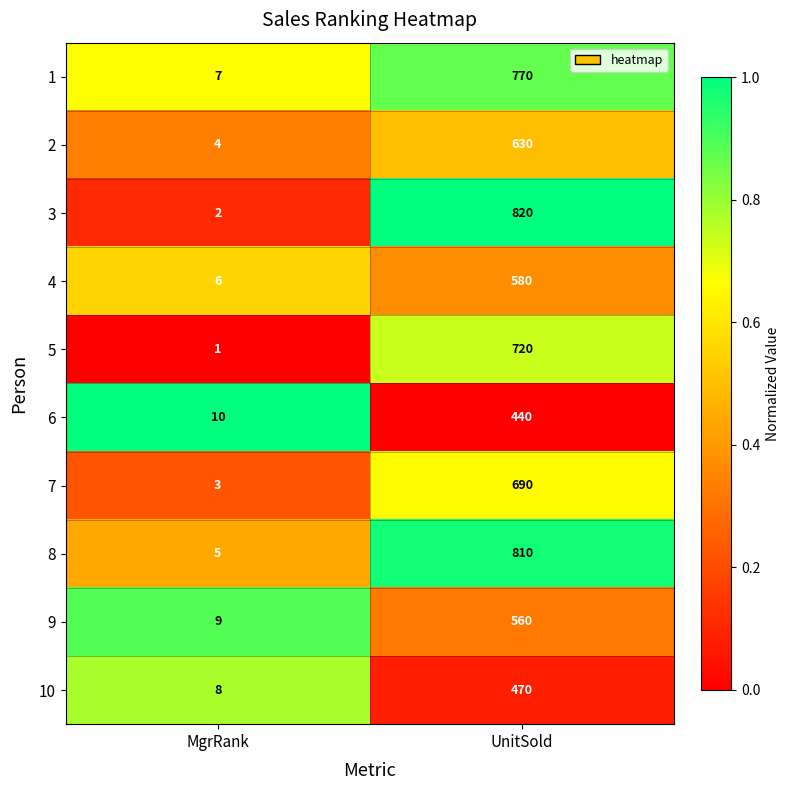

List the series in order of their peak value, highest first.

3, 8, 1, 5, 7, 2, 4, 9, 10, 6